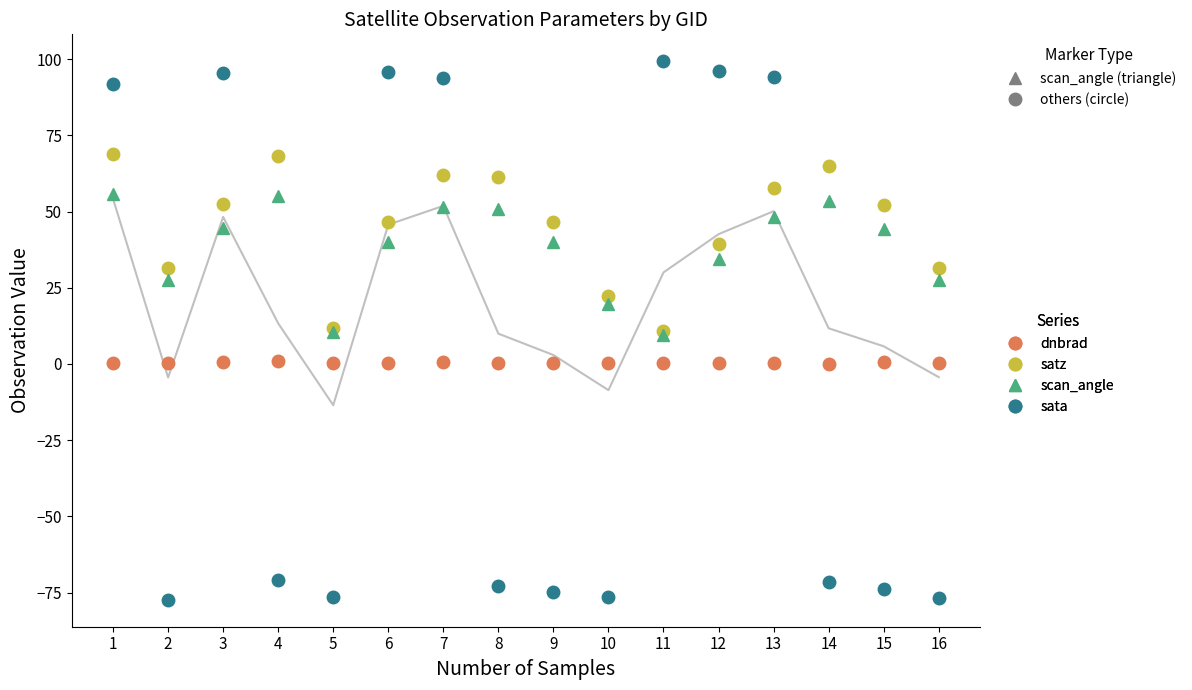

How many series are shown in this chart?

4